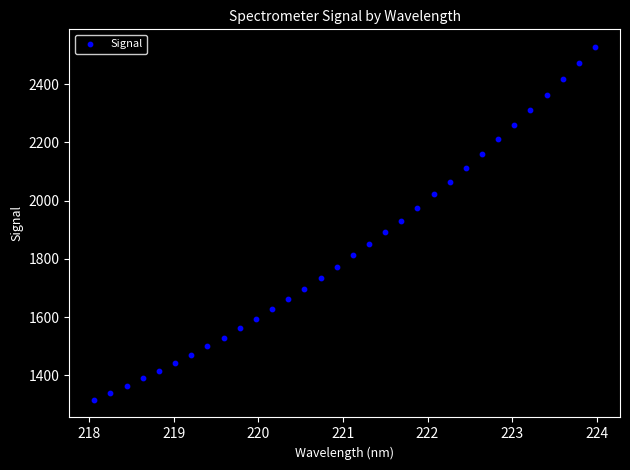

What is the range of X values (max minus min)?

5.9